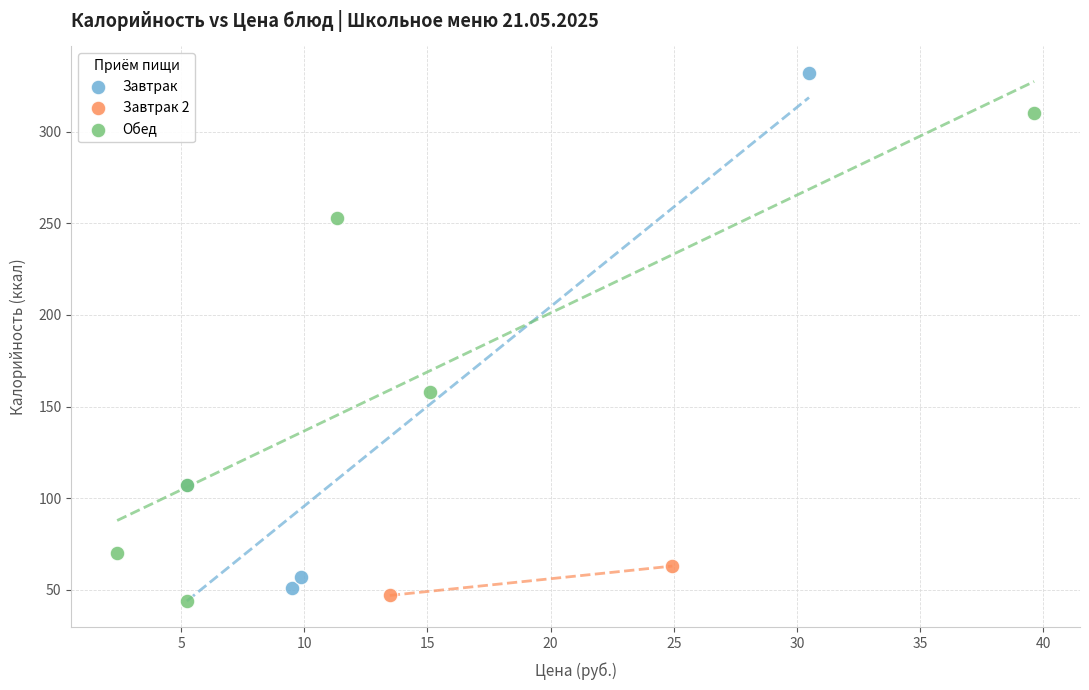

What are all the series names shown in the legend?

Завтрак, Завтрак 2, Обед